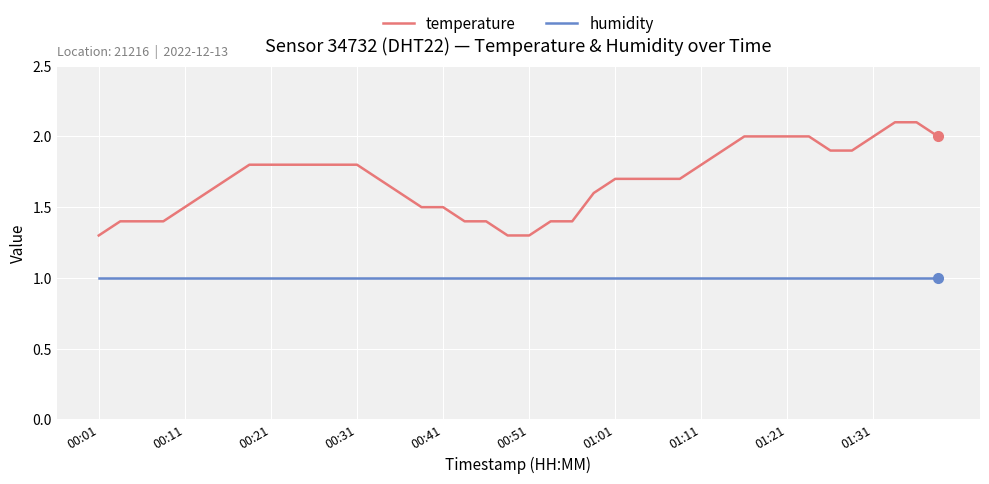

True or false: humidity and temperature intersect in this chart.

False